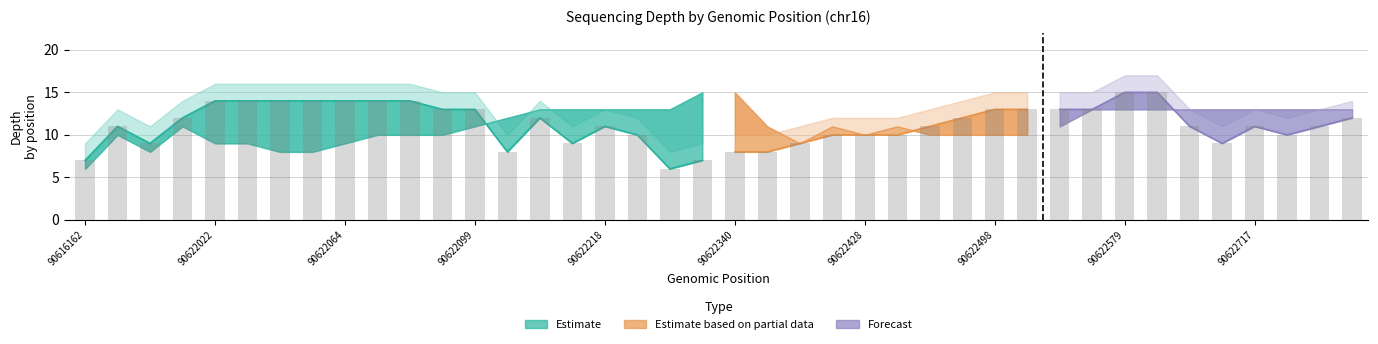

What is the value of the depth_mid bar at the 17th from the left?

11